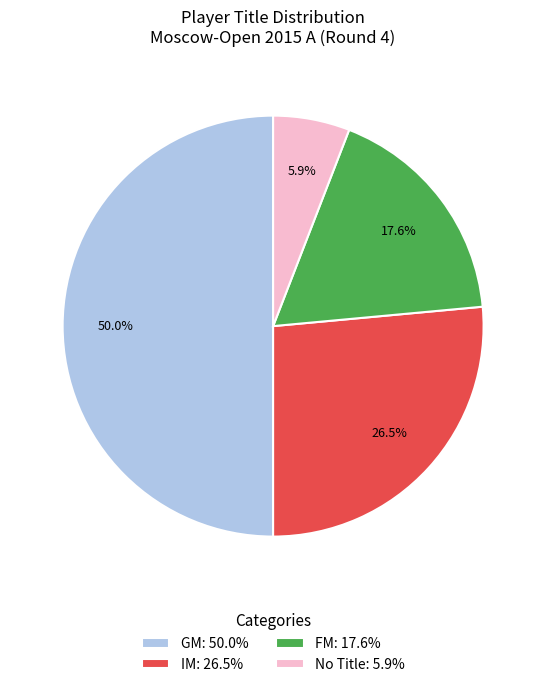

Count the number of slices in the pie.

4